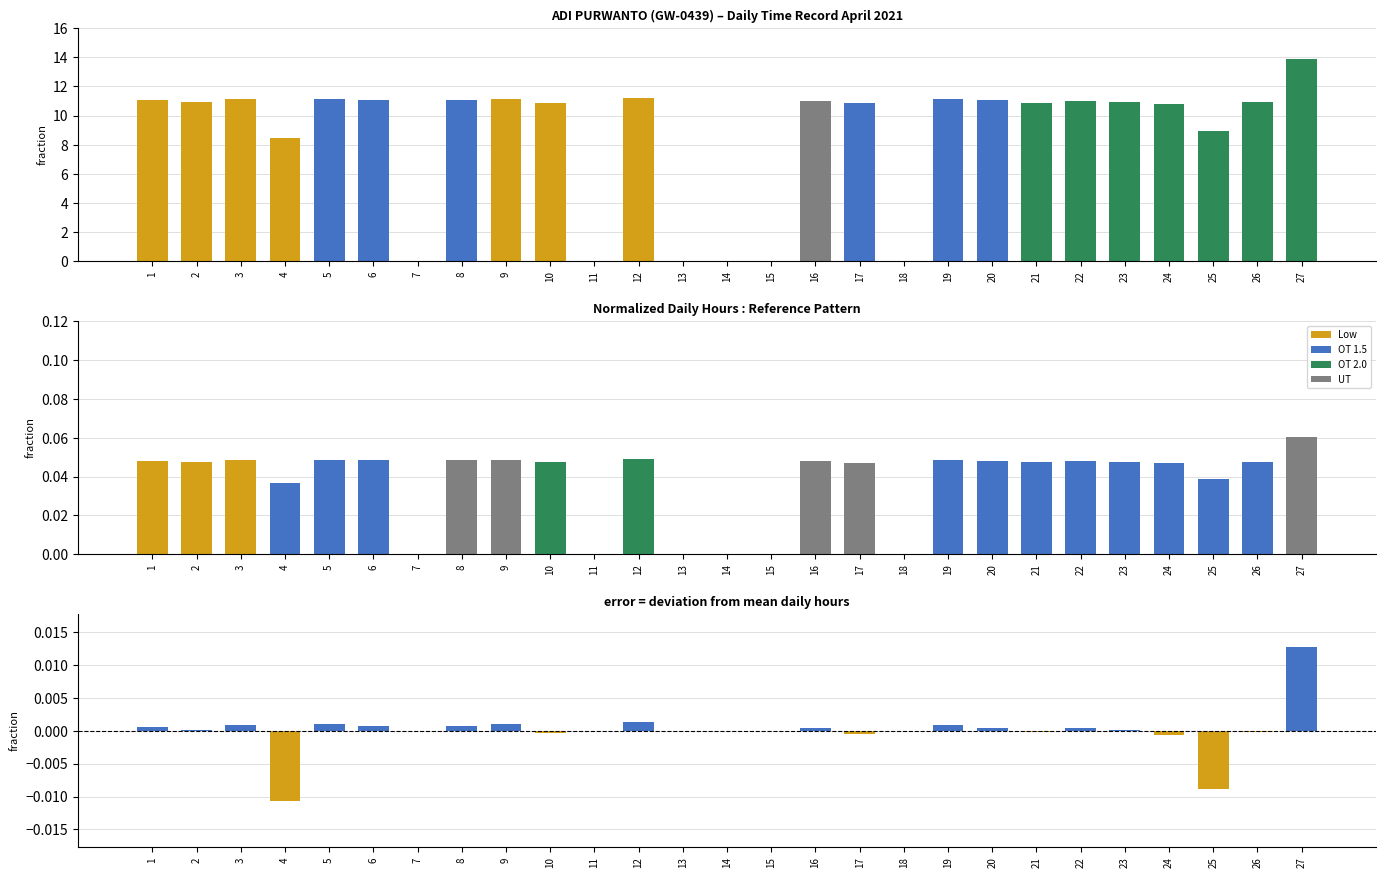

List the series in order of their peak value, highest first.

Low, Low (normalized), residual